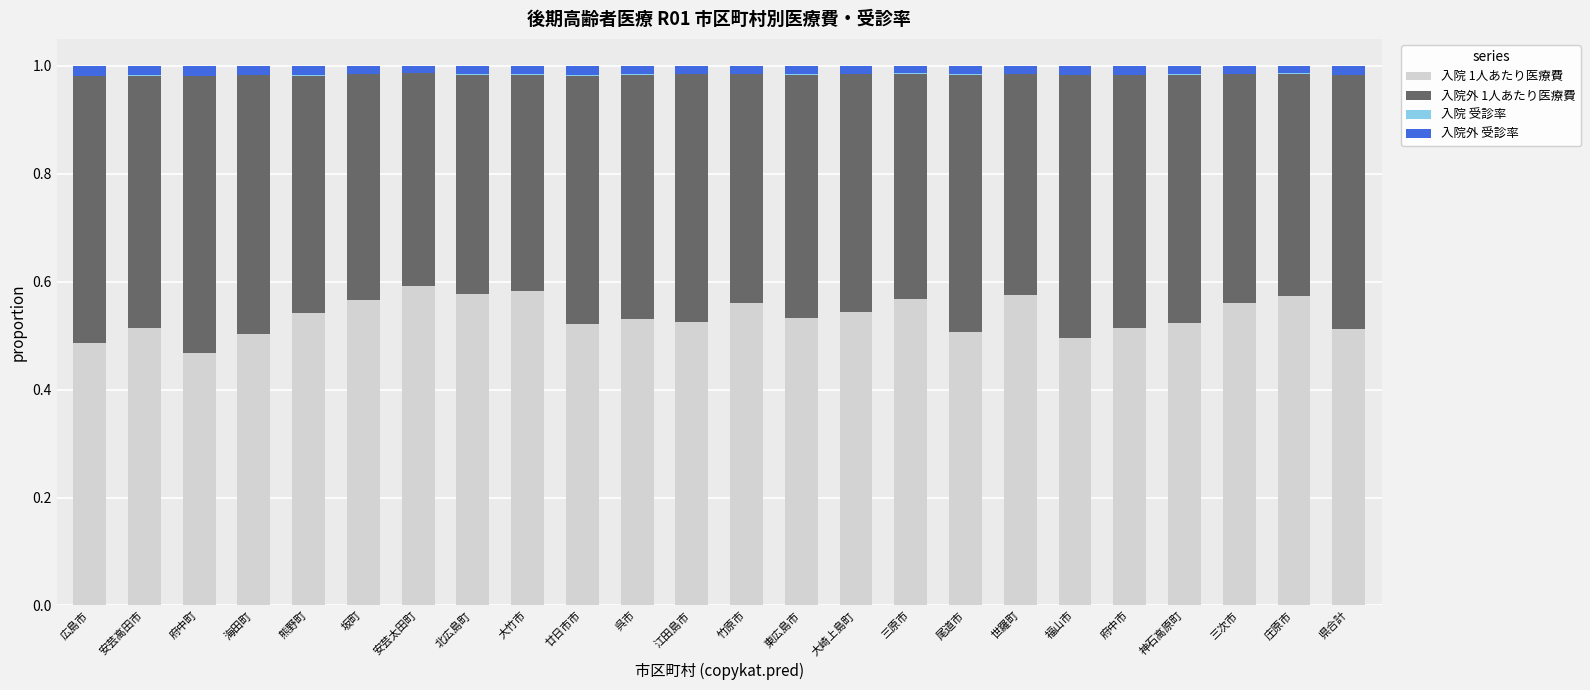

Is it true that 入院 1人あたり医療費 equals 0.6 at 三原市?

True